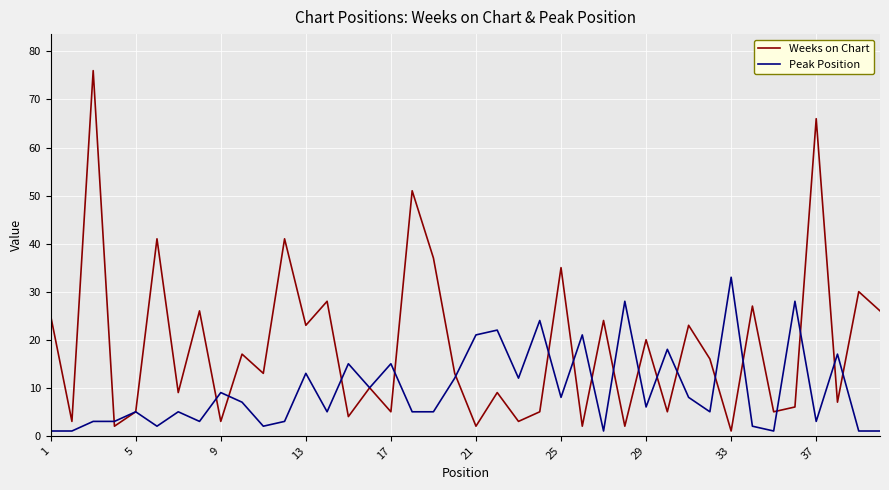

What is the greatest value displayed?

76